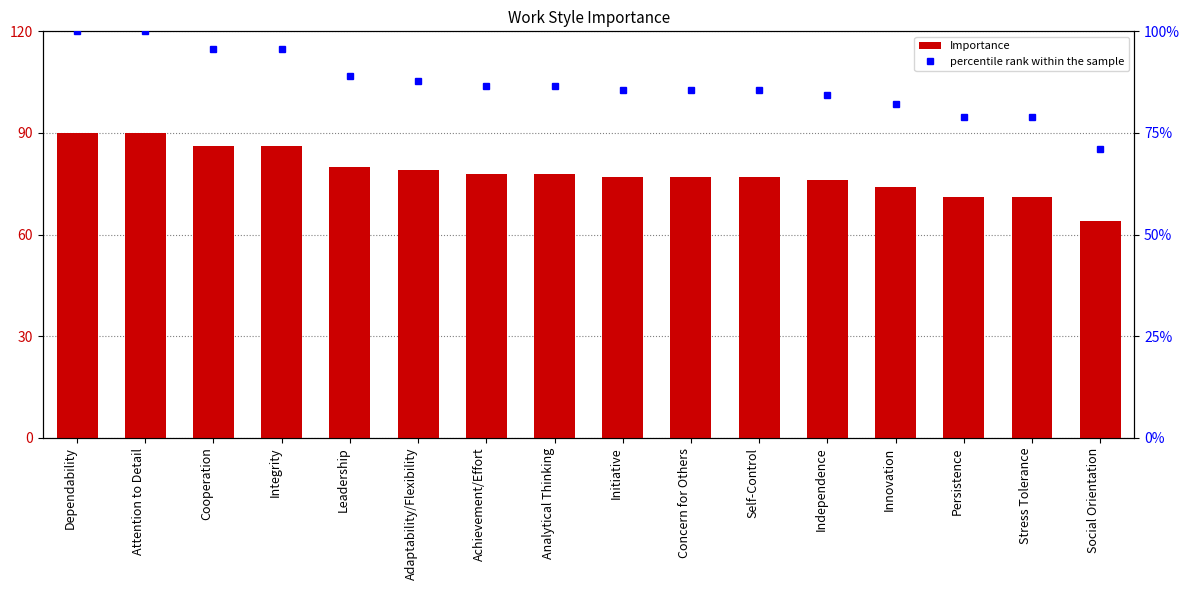

What is the total value across all series at Social Orientation?

149.3